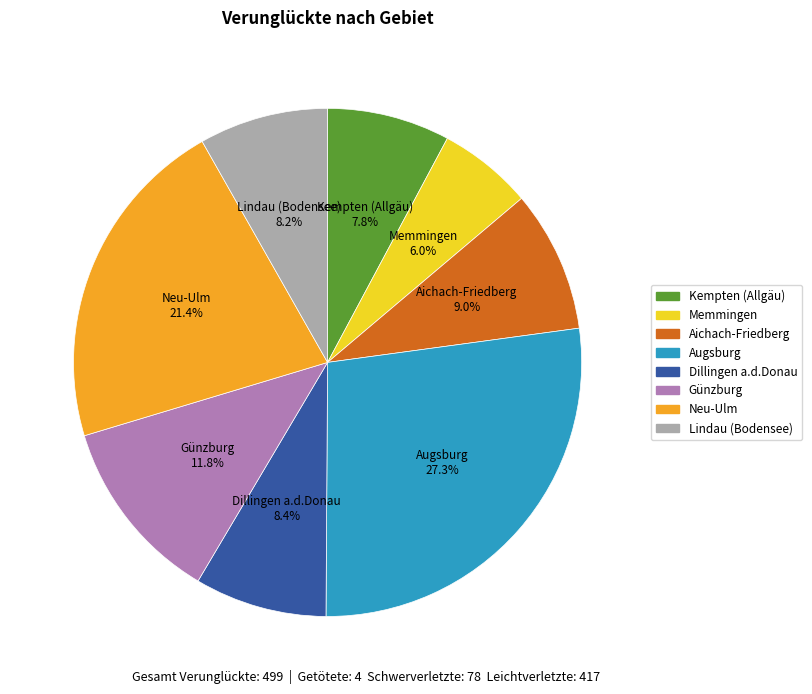

What percentage do Augsburg and Kempten (Allgäu) together represent?

35.1%